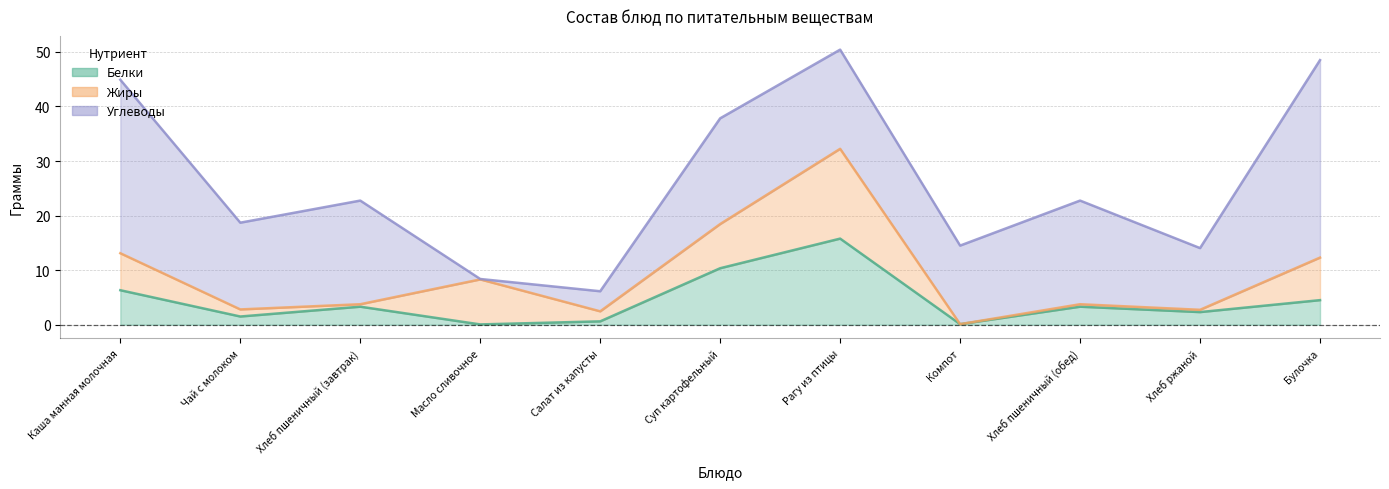

At which category does the chart reach its peak across all series?

Булочка